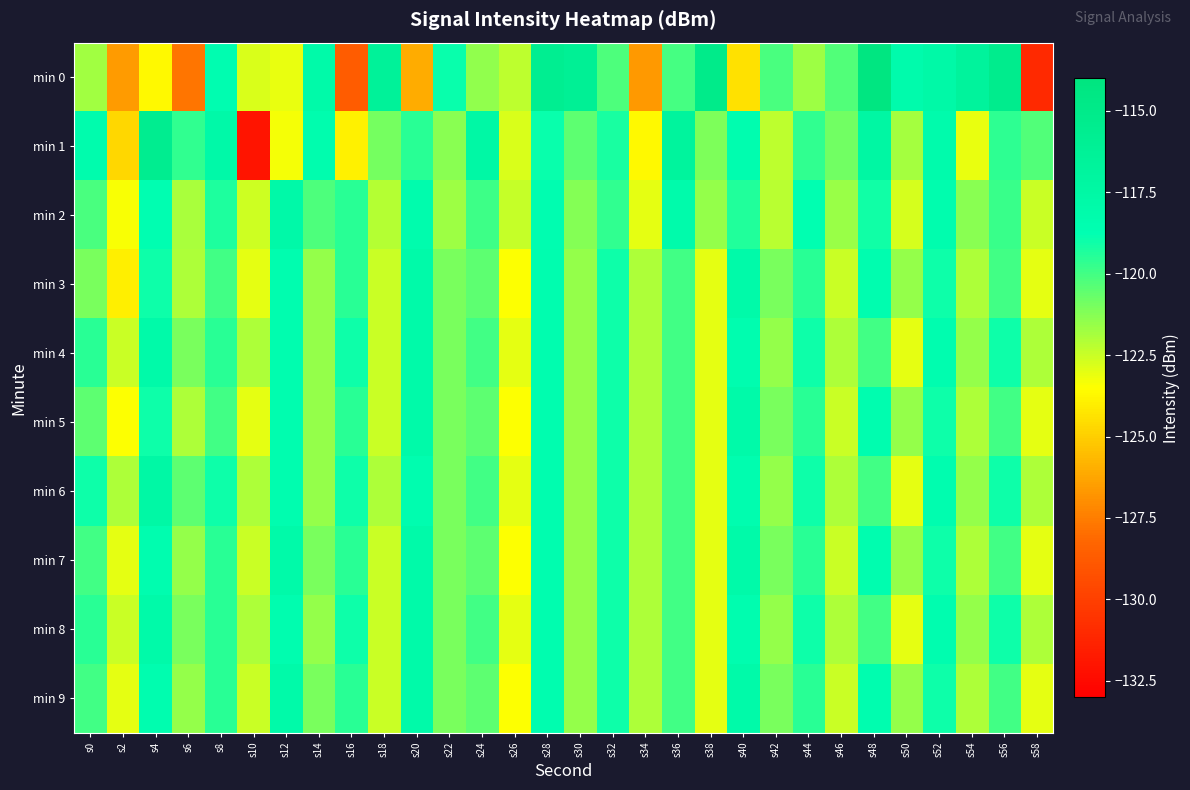

Reading right to left, extract all data points from this chart.

min 0: s58=-131.1	s56=-115.3	s54=-116.7	s52=-117.7	s50=-118.2	s48=-114.3	s46=-120.2	s44=-121.7	s42=-120.1	s40=-124.4	s38=-115.1	s36=-120.0	s34=-126.7	s32=-120.2	s30=-116.1	s28=-115.7	s26=-122.3	s24=-121.5	s22=-119.0	s20=-126.1	s18=-116.4	s16=-128.7	s14=-118.0	s12=-123.1	s10=-122.8	s8=-118.5	s6=-127.8	s4=-123.7	s2=-126.5	s0=-121.8
min 1: s58=-120.3	s56=-119.6	s54=-123.1	s52=-118.2	s50=-121.8	s48=-117.4	s46=-120.9	s44=-119.7	s42=-122.3	s40=-118.5	s38=-121.1	s36=-116.8	s34=-123.7	s32=-119.2	s30=-120.5	s28=-118.9	s26=-122.8	s24=-117.6	s22=-121.3	s20=-119.5	s18=-120.9	s16=-123.9	s14=-118.4	s12=-123.3	s10=-132.0	s8=-117.8	s6=-119.7	s4=-115.6	s2=-124.7	s0=-118.2
min 2: s58=-122.5	s56=-119.8	s54=-121.3	s52=-118.4	s50=-122.7	s48=-119.1	s46=-121.6	s44=-118.8	s42=-122.2	s40=-119.4	s38=-121.5	s36=-118.1	s34=-123.0	s32=-119.7	s30=-121.2	s28=-118.6	s26=-122.4	s24=-119.9	s22=-121.7	s20=-118.3	s18=-122.1	s16=-119.5	s14=-120.2	s12=-117.8	s10=-122.6	s8=-119.3	s6=-121.9	s4=-118.7	s2=-123.4	s0=-120.1
min 3: s58=-123.0	s56=-120.0	s54=-122.0	s52=-119.0	s50=-121.5	s48=-118.5	s46=-122.5	s44=-119.5	s42=-121.0	s40=-118.0	s38=-123.0	s36=-120.0	s34=-122.0	s32=-119.0	s30=-121.5	s28=-118.5	s26=-123.5	s24=-120.5	s22=-121.0	s20=-118.0	s18=-122.5	s16=-119.5	s14=-121.5	s12=-118.5	s10=-123.0	s8=-120.0	s6=-122.0	s4=-119.0	s2=-124.0	s0=-121.0
min 4: s58=-122.0	s56=-119.0	s54=-121.5	s52=-118.5	s50=-123.0	s48=-120.0	s46=-122.0	s44=-119.0	s42=-121.5	s40=-118.5	s38=-123.0	s36=-120.0	s34=-122.0	s32=-119.0	s30=-121.5	s28=-118.5	s26=-123.0	s24=-120.0	s22=-121.0	s20=-118.0	s18=-122.5	s16=-119.0	s14=-121.5	s12=-118.5	s10=-122.0	s8=-119.5	s6=-121.0	s4=-118.0	s2=-122.5	s0=-119.5
min 5: s58=-123.0	s56=-120.0	s54=-122.0	s52=-119.0	s50=-121.5	s48=-118.5	s46=-122.5	s44=-119.5	s42=-121.0	s40=-118.0	s38=-123.0	s36=-120.0	s34=-122.0	s32=-119.0	s30=-121.5	s28=-118.5	s26=-123.5	s24=-120.5	s22=-121.0	s20=-118.0	s18=-122.5	s16=-119.5	s14=-121.5	s12=-118.5	s10=-123.0	s8=-120.0	s6=-122.0	s4=-119.0	s2=-123.5	s0=-120.5
min 6: s58=-122.0	s56=-119.0	s54=-121.5	s52=-118.5	s50=-123.0	s48=-120.0	s46=-122.0	s44=-119.0	s42=-121.5	s40=-118.5	s38=-123.0	s36=-120.0	s34=-122.0	s32=-119.0	s30=-121.5	s28=-118.5	s26=-123.0	s24=-120.0	s22=-121.0	s20=-118.5	s18=-122.0	s16=-119.0	s14=-121.5	s12=-118.5	s10=-122.0	s8=-119.0	s6=-120.5	s4=-117.5	s2=-122.0	s0=-119.0
min 7: s58=-123.0	s56=-120.0	s54=-122.0	s52=-119.0	s50=-121.5	s48=-118.5	s46=-122.5	s44=-119.5	s42=-121.0	s40=-118.0	s38=-123.0	s36=-120.0	s34=-122.0	s32=-119.0	s30=-121.5	s28=-118.5	s26=-123.5	s24=-120.5	s22=-121.0	s20=-118.0	s18=-122.5	s16=-119.5	s14=-121.0	s12=-118.0	s10=-122.5	s8=-119.5	s6=-121.5	s4=-118.5	s2=-123.0	s0=-120.0
min 8: s58=-122.0	s56=-119.0	s54=-121.5	s52=-118.5	s50=-123.0	s48=-120.0	s46=-122.0	s44=-119.0	s42=-121.5	s40=-118.5	s38=-123.0	s36=-120.0	s34=-122.0	s32=-119.0	s30=-121.5	s28=-118.5	s26=-123.0	s24=-120.0	s22=-121.0	s20=-118.0	s18=-122.5	s16=-119.0	s14=-121.5	s12=-118.5	s10=-122.0	s8=-119.5	s6=-121.0	s4=-118.0	s2=-122.5	s0=-119.5
min 9: s58=-123.0	s56=-120.0	s54=-122.0	s52=-119.0	s50=-121.5	s48=-118.5	s46=-122.5	s44=-119.5	s42=-121.0	s40=-118.0	s38=-123.0	s36=-120.0	s34=-122.0	s32=-119.0	s30=-121.5	s28=-118.5	s26=-123.5	s24=-120.5	s22=-121.0	s20=-118.0	s18=-122.5	s16=-119.5	s14=-121.0	s12=-118.0	s10=-122.5	s8=-119.5	s6=-121.5	s4=-118.5	s2=-123.0	s0=-120.0